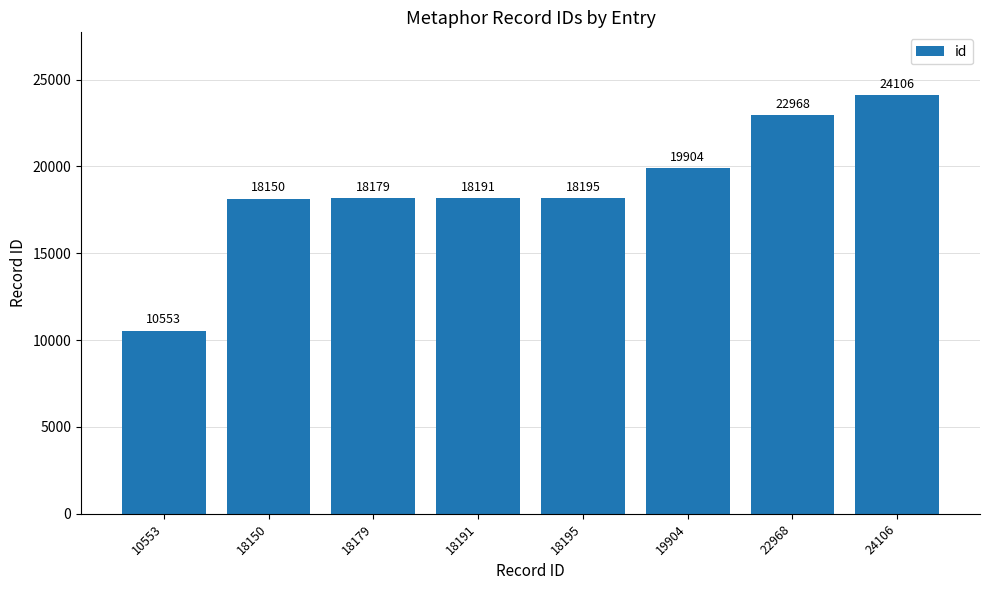

List the labels in order of value, largest first.

24106, 22968, 19904, 18195, 18191, 18179, 18150, 10553